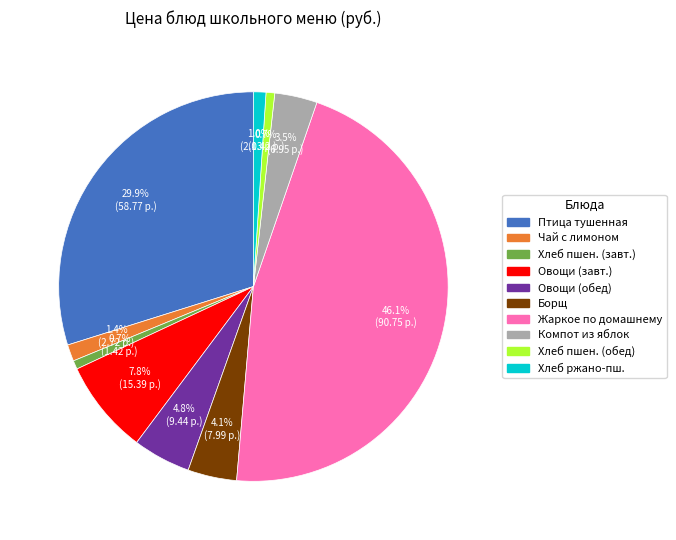

Is there any slice that represents more than half of the pie?

No